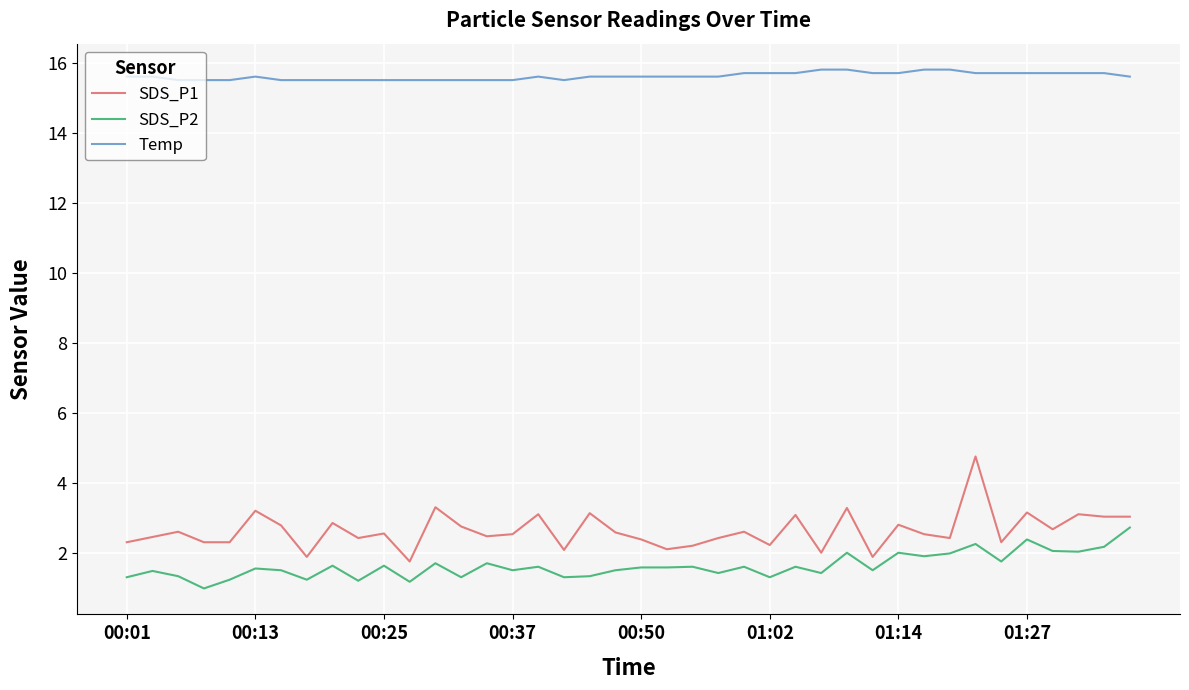

True or false: Temp and SDS_P2 intersect in this chart.

False